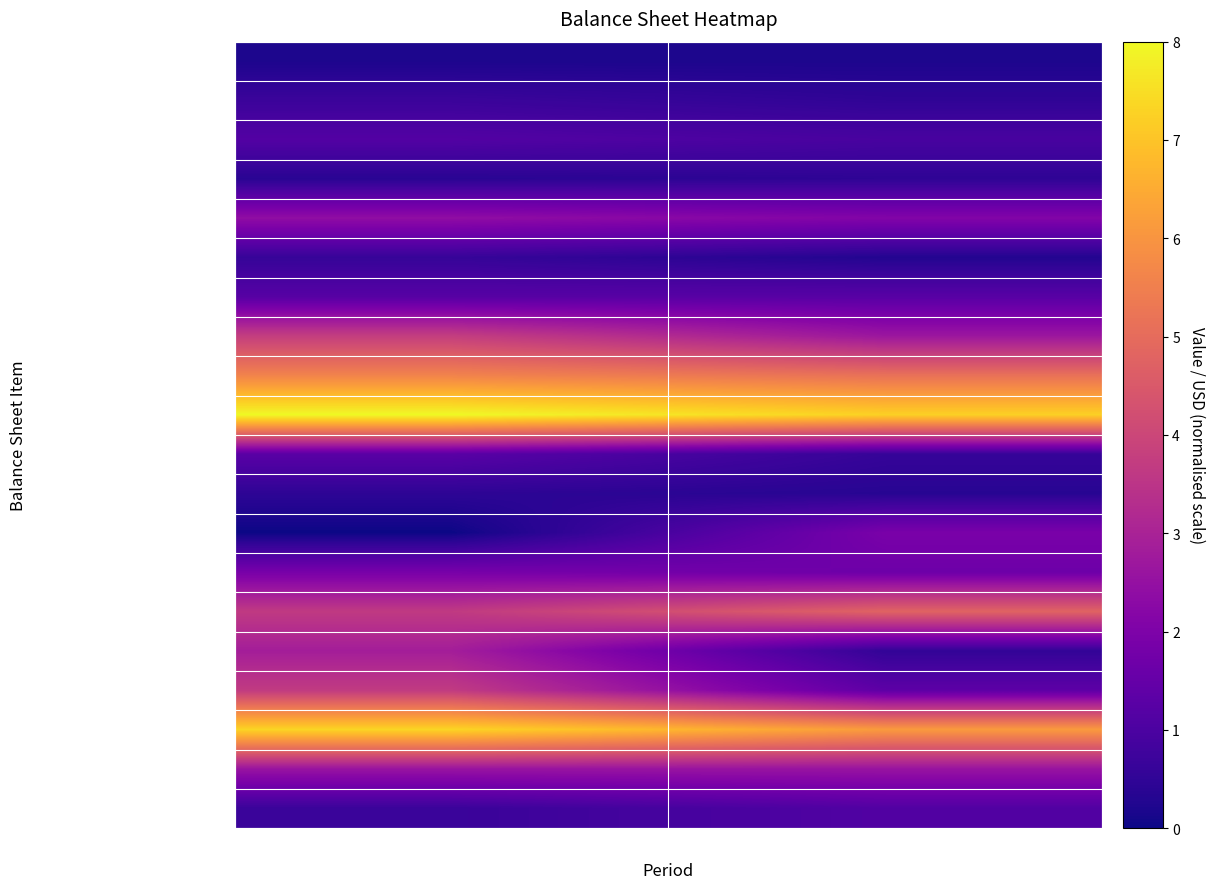

Which has a higher value, Dec. 31, 2016 or Sep. 30, 2017?

Dec. 31, 2016